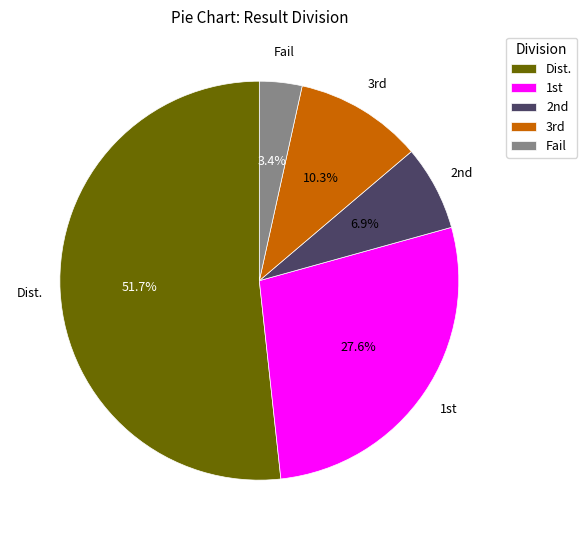

What percentage is NOT represented by Fail?

96.6%